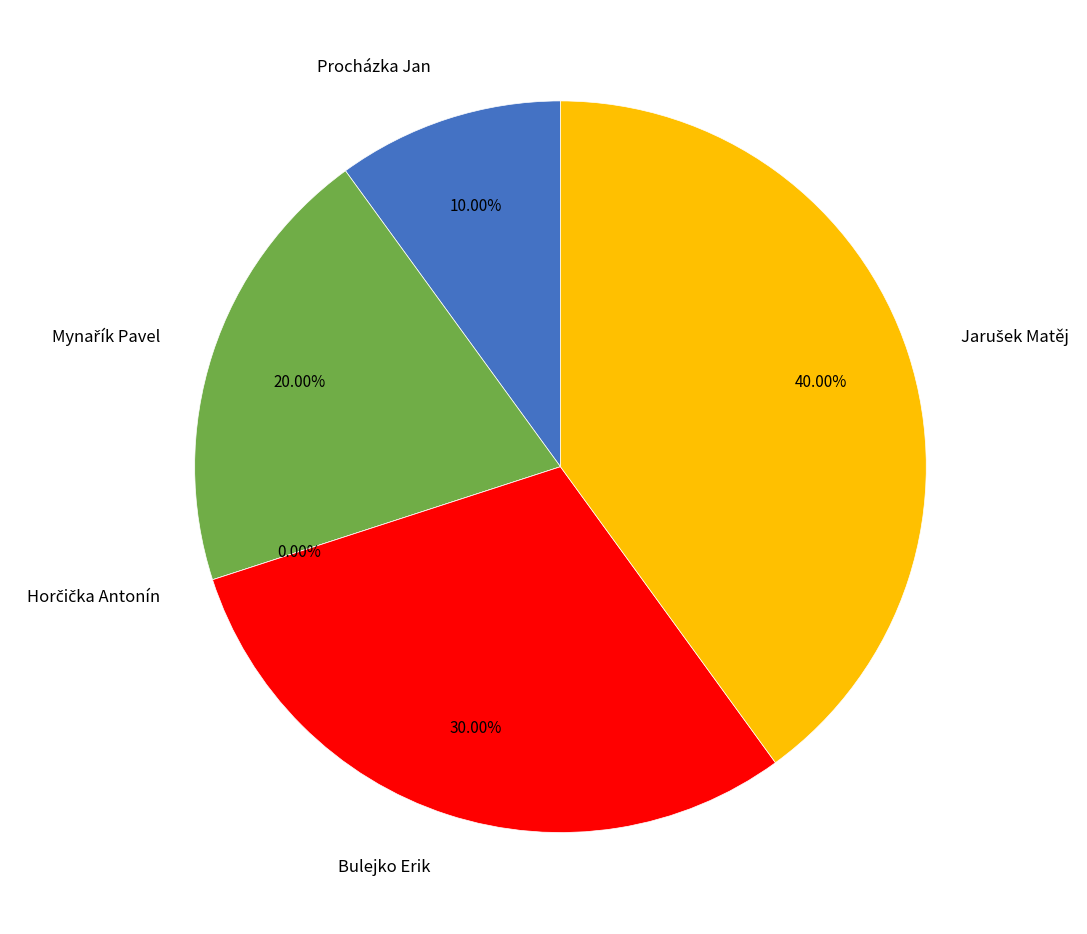

True or false: Horčička Antonín accounts for 0% of the total.

True